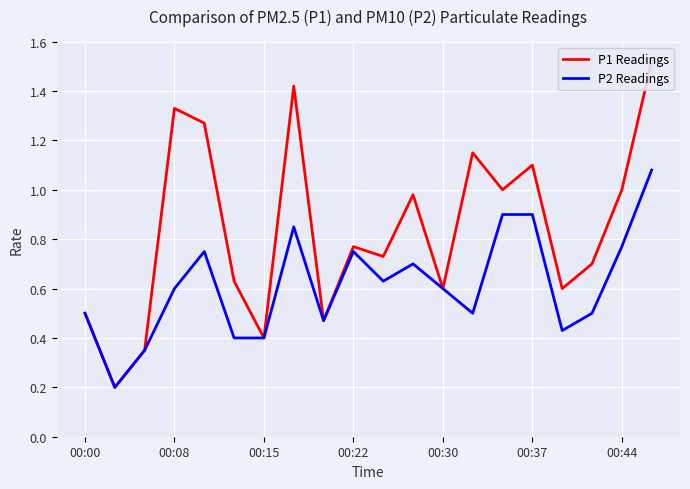

What position from the left is 14?

15